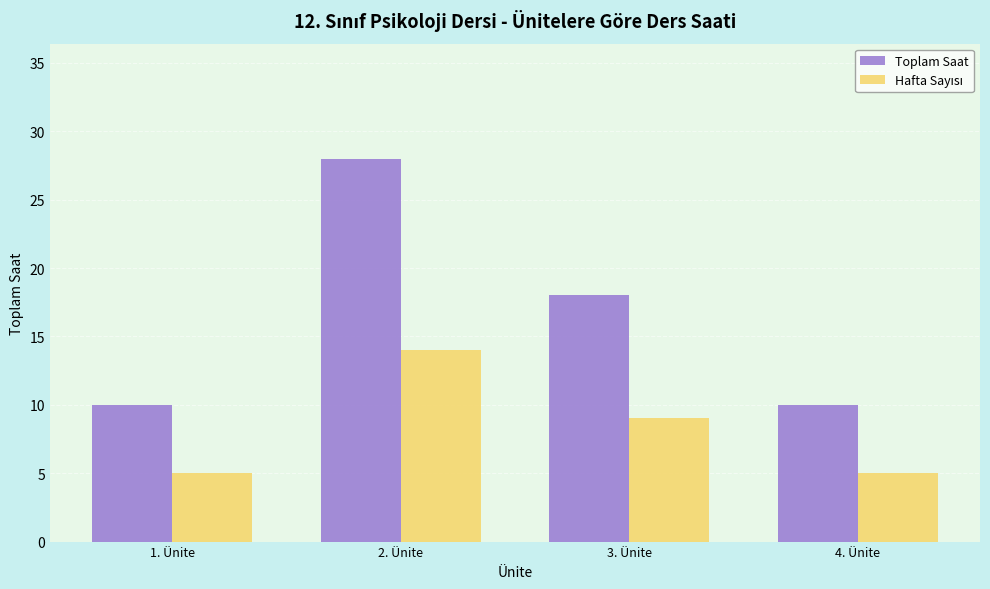

The Toplam Saat series shows 4 at 1. Ünite. True or false?

False